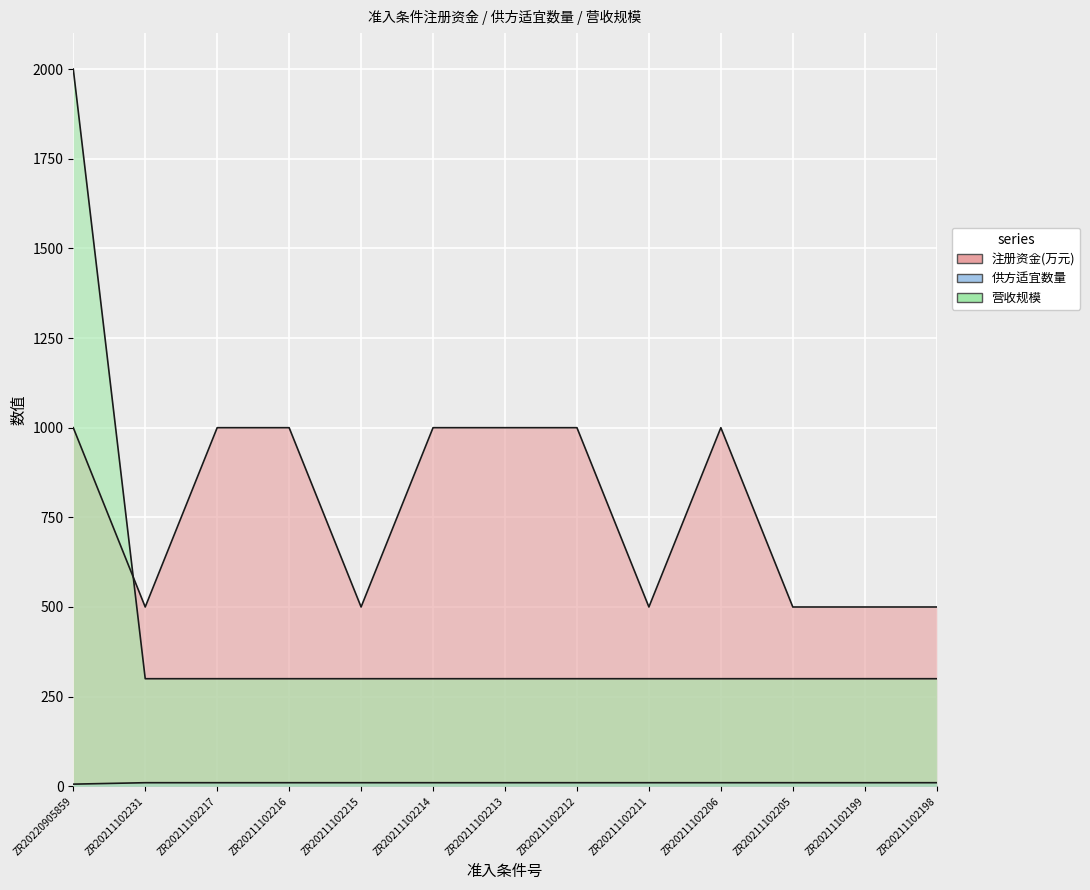

At which category does the chart reach its peak across all series?

ZR20220905859